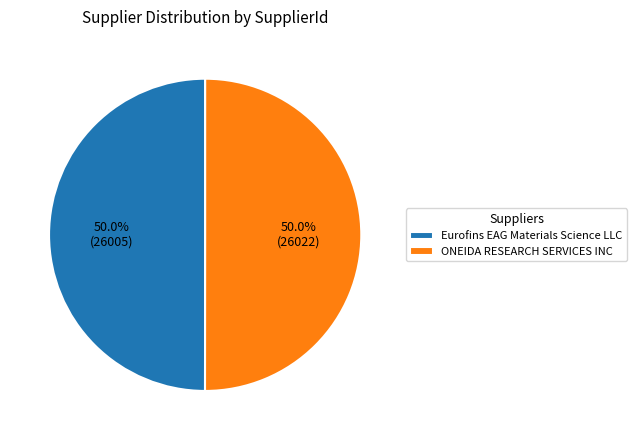

What is the ratio of the value at ONEIDA RESEARCH SERVICES INC to the value at Eurofins EAG Materials Science LLC?

1.0